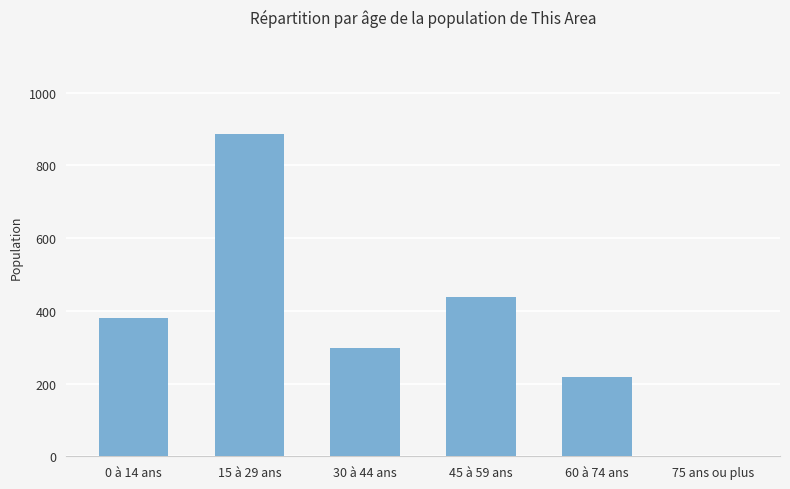

What is the change in value from 15 à 29 ans to 30 à 44 ans?

-590